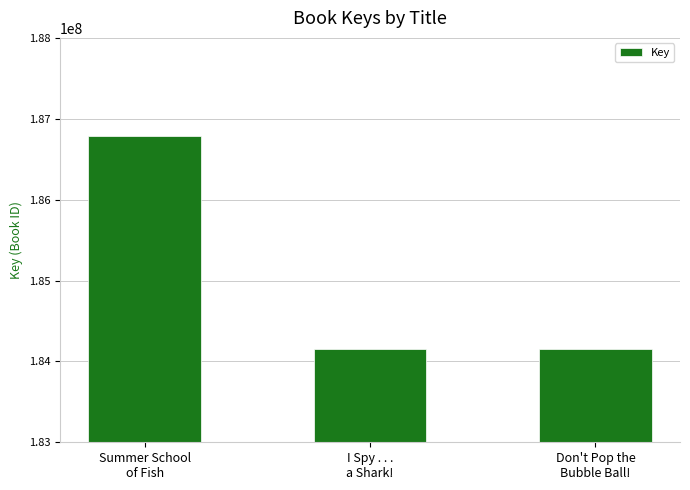

What position from the right is Summer School
of Fish?

3